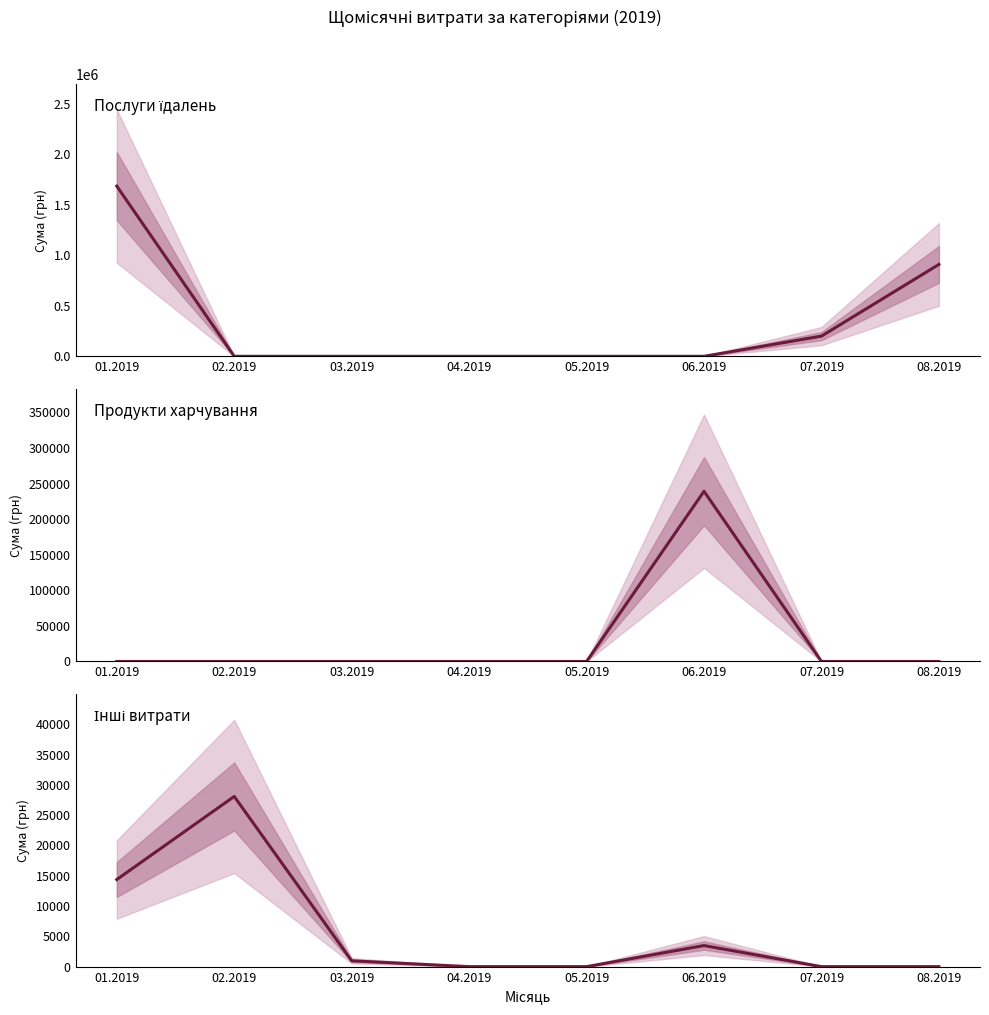

Reading left to right, transcribe all the data shown in this chart.

Послуги їдалень: 1685843.0	0.0	0.0	0.0	0.0	0.0	199887.6	910020.3
Продукти харчування: 0.0	0.0	0.0	0.0	0.0	239171.5	0.0	0.0
Інші витрати: 14381.2	28096.0	966.0	0.0	0.0	3480.0	0.0	0.0